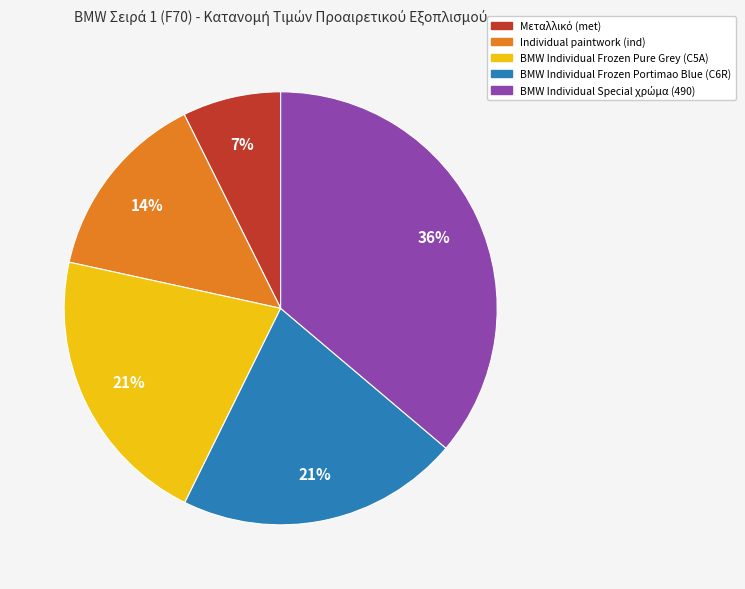

To the nearest percent, what portion does BMW Individual Frozen Pure Grey (C5A) represent?

21%